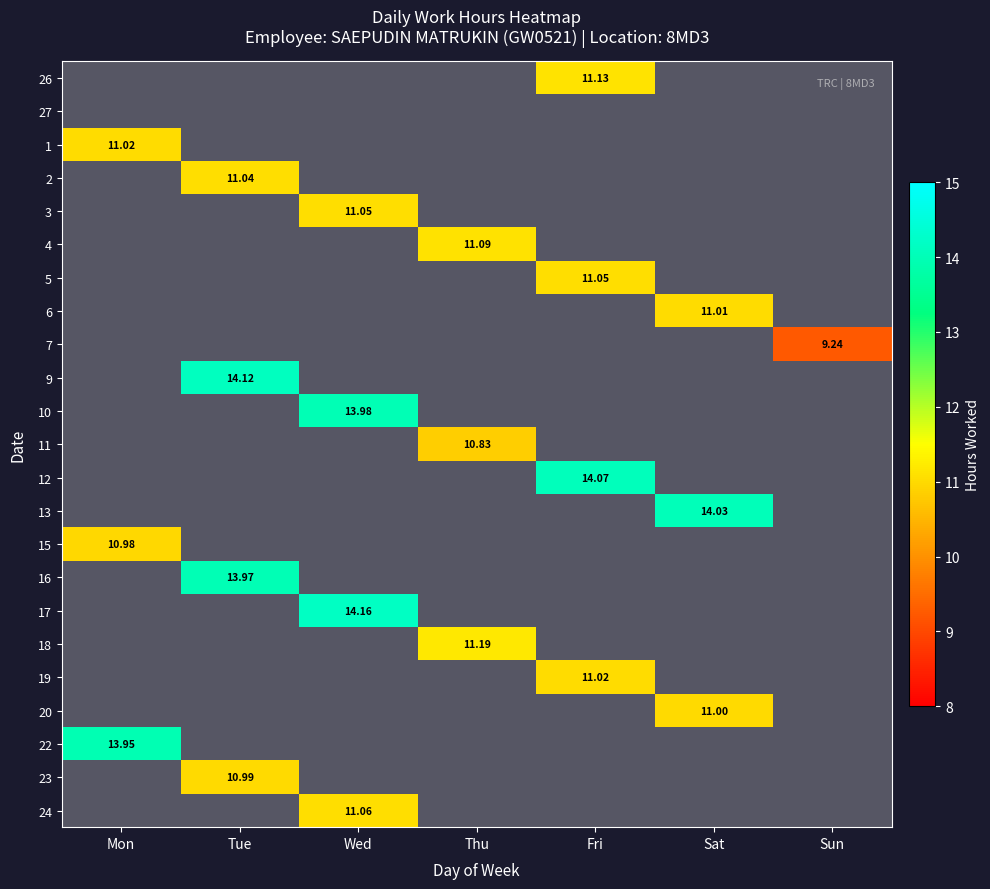

How many values in 11 are above zero?

1